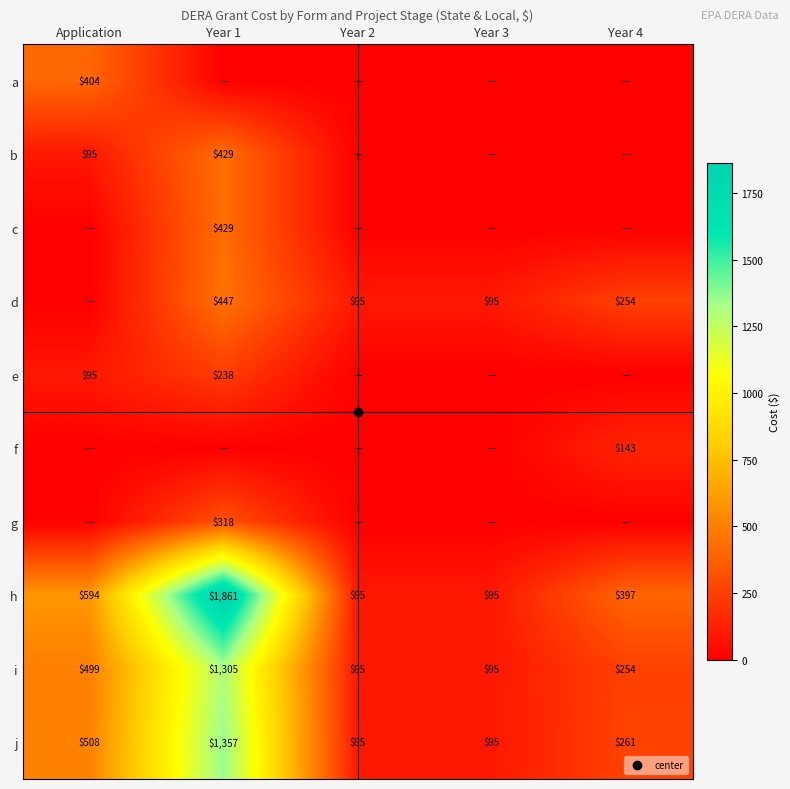

The d series shows 0.0 at Application. True or false?

True